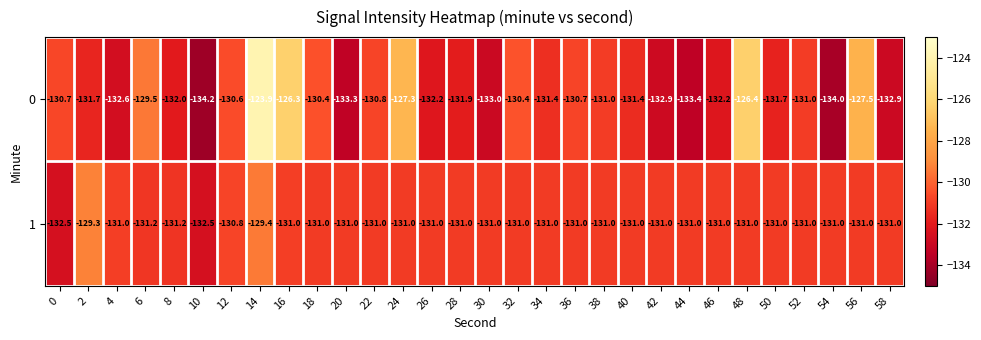

Which label corresponds to the largest value in the chart?

14